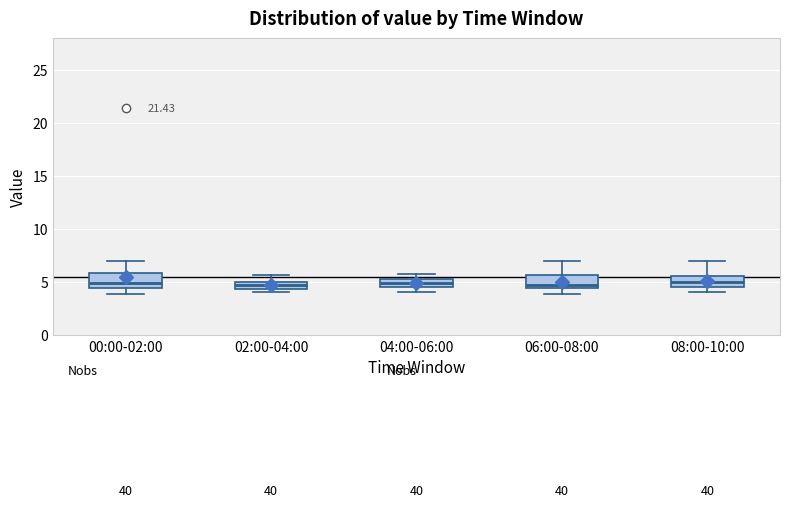

Where is the lower edge of the box for 06:00-08:00 on the y-axis? The values are not printed on the chart, so give them approximately, as read against the axis.

4.5